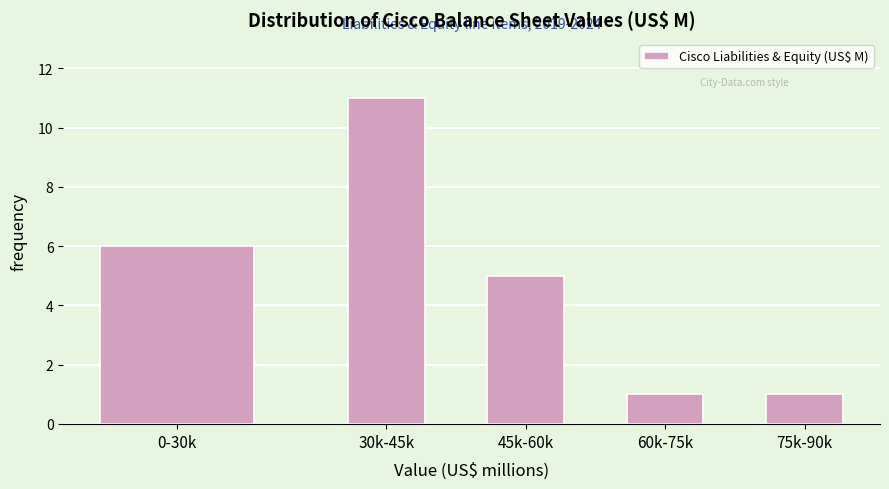

Reading left to right, list all the values displayed in this chart.

0-30k=6	30k-45k=11	45k-60k=5	60k-75k=1	75k-90k=1